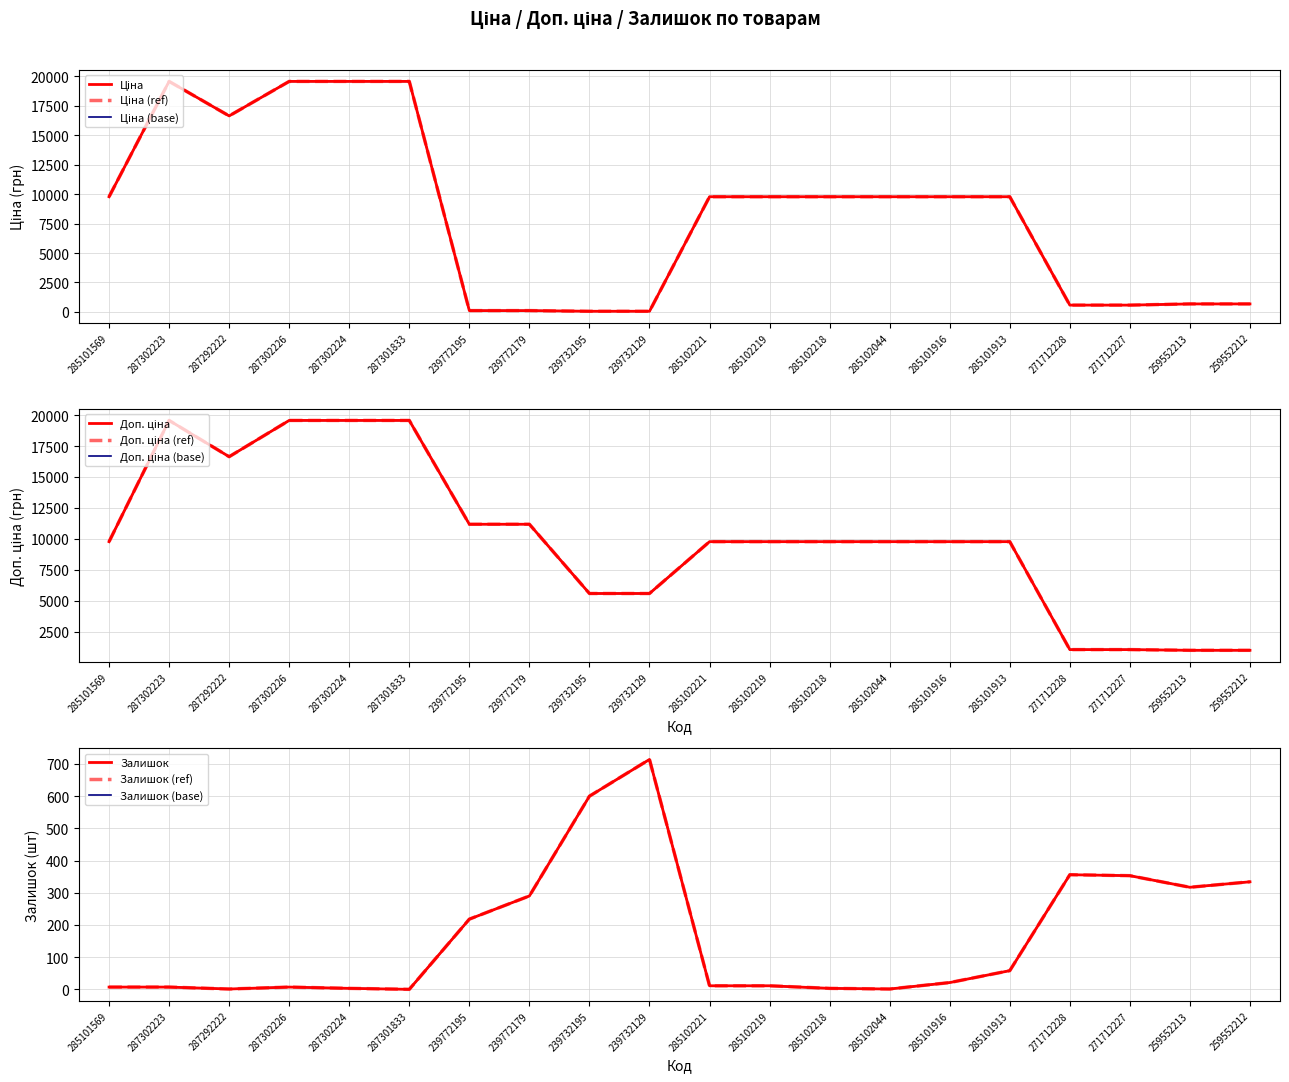

At which category does the chart reach its minimum across all series?

287301833